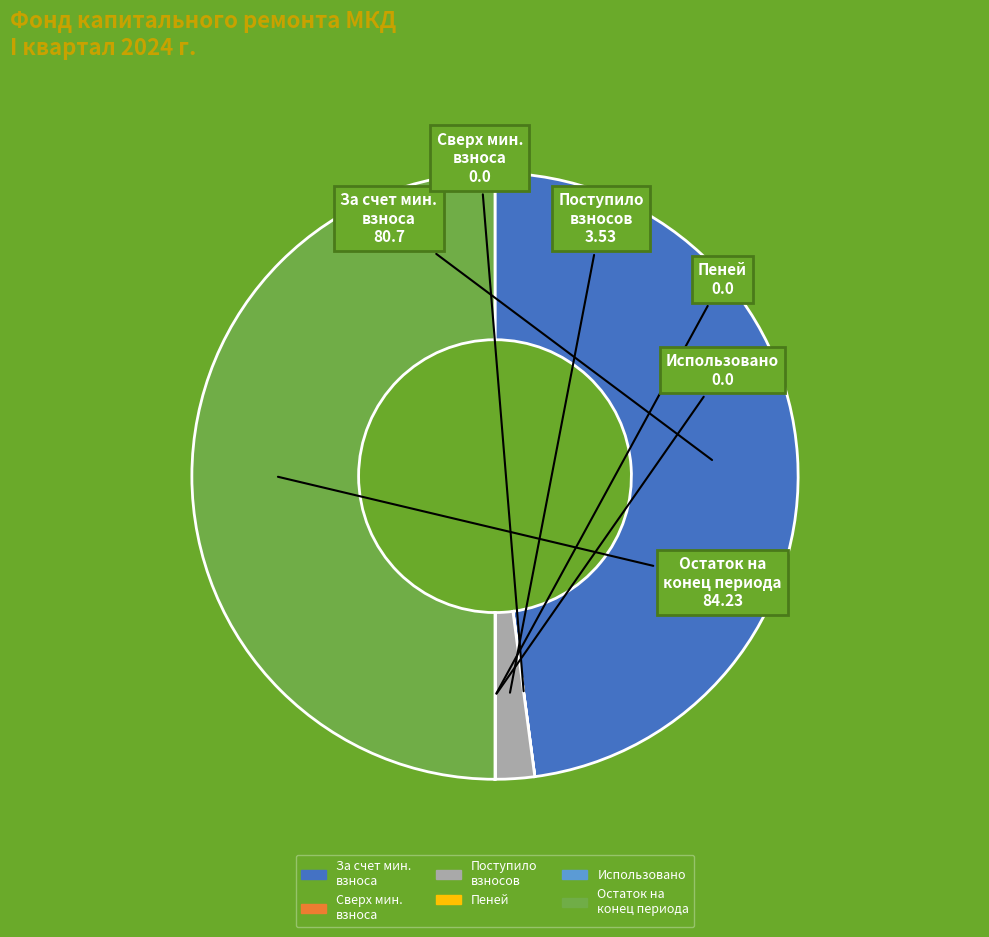

Is Поступило взносов the majority of the pie?

No